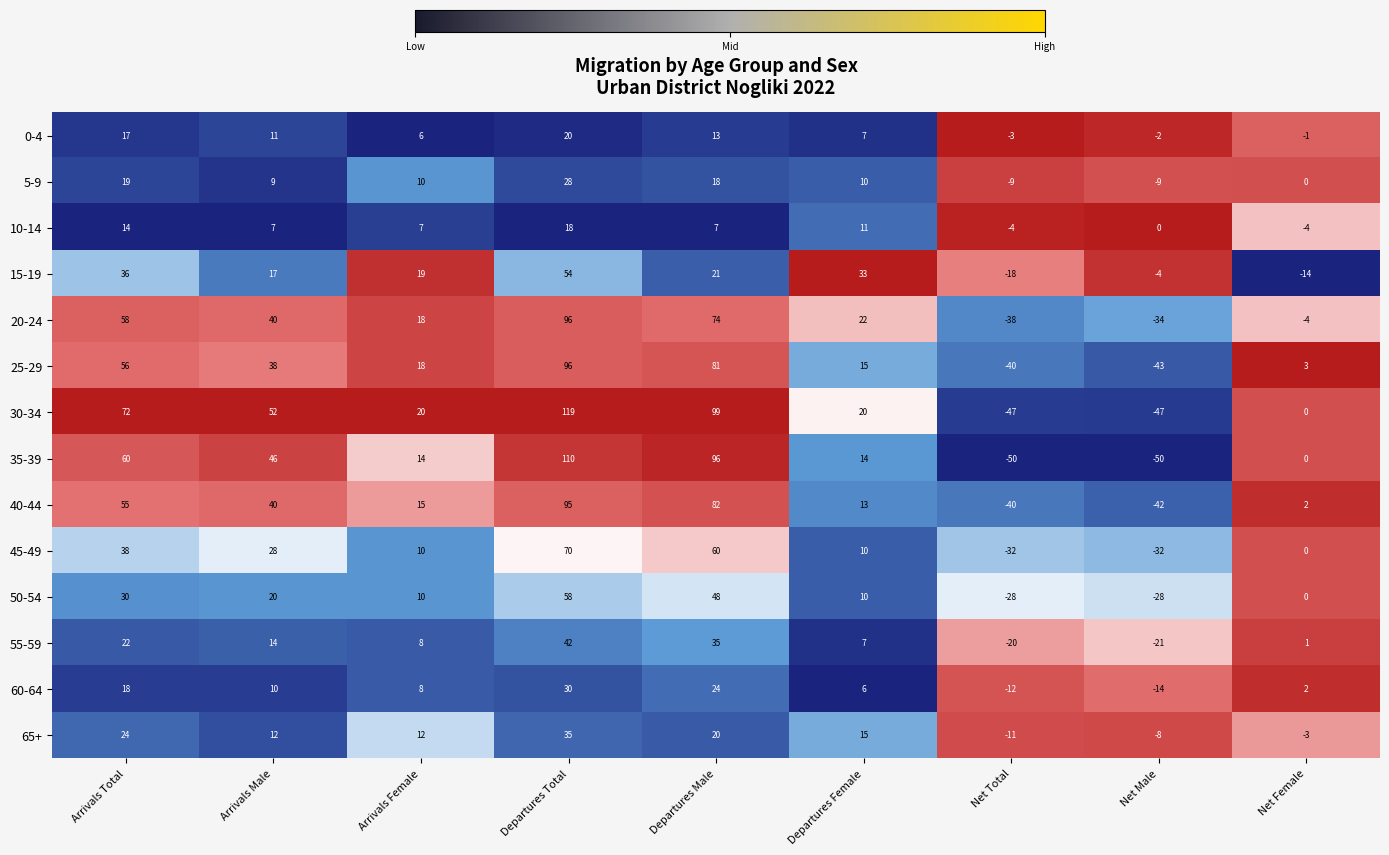

List the labels in order of 20-24 value, largest first.

Departures Total, Departures Male, Arrivals Total, Arrivals Male, Departures Female, Arrivals Female, Net Female, Net Male, Net Total